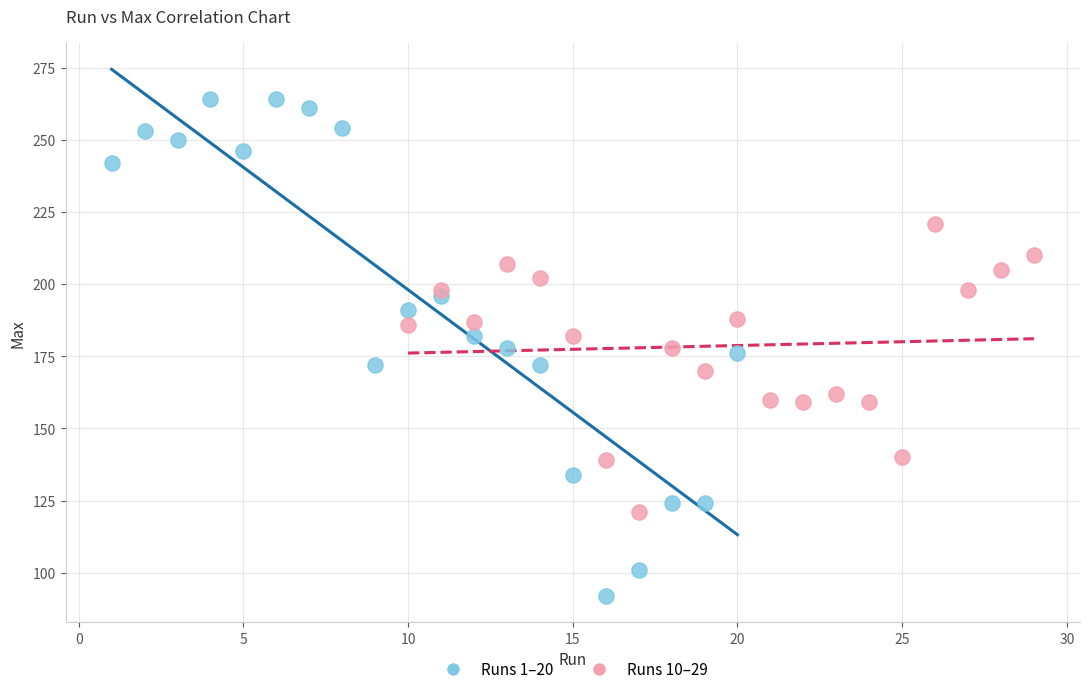

Which series contains the lowest Y value?

Runs 1–20